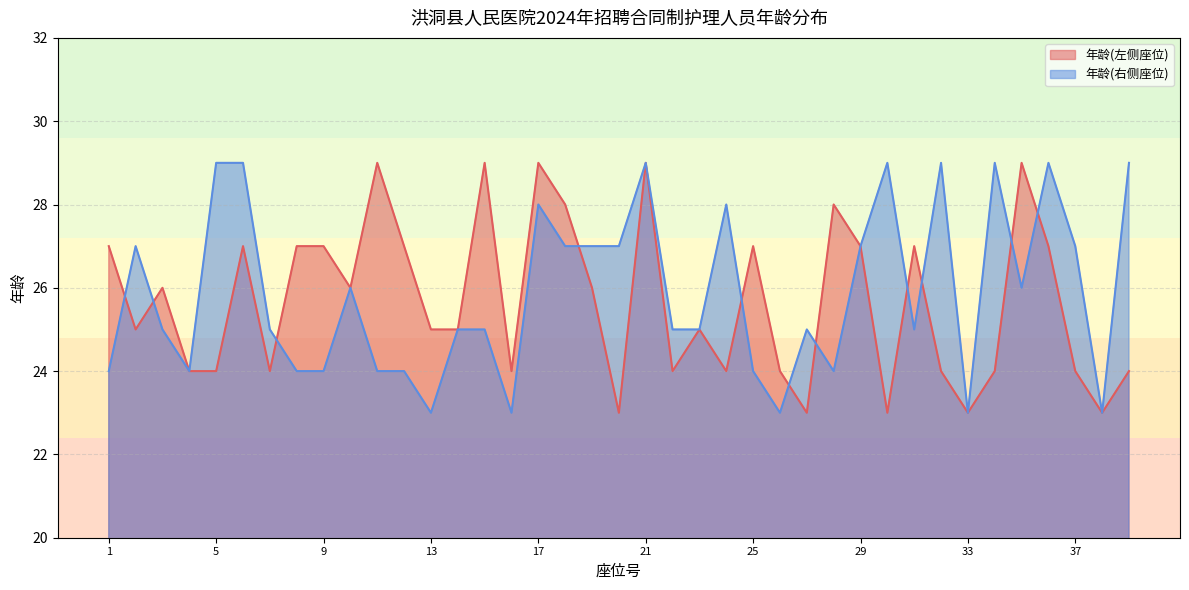

Rank the categories by 年龄(右侧座位) value from lowest to highest.

13, 16, 26, 33, 38, 1, 4, 8, 9, 11, 12, 25, 28, 3, 7, 14, 15, 22, 23, 27, 31, 10, 35, 2, 18, 19, 20, 29, 37, 17, 24, 5, 6, 21, 30, 32, 34, 36, 39